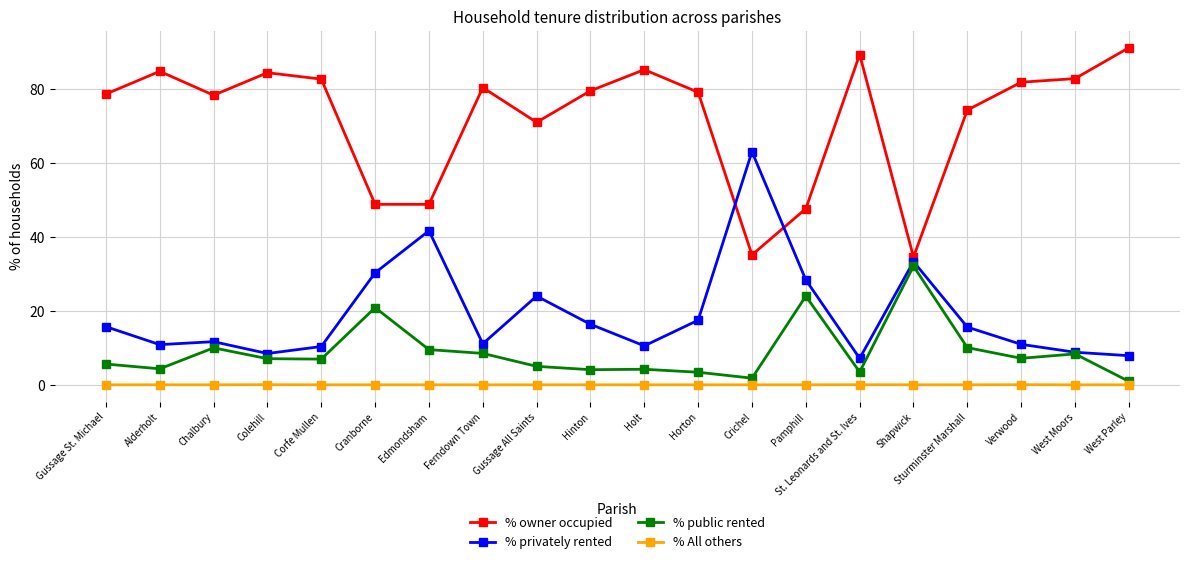

What is the difference between the maximum and second lowest values in the % owner occupied series?

56.0